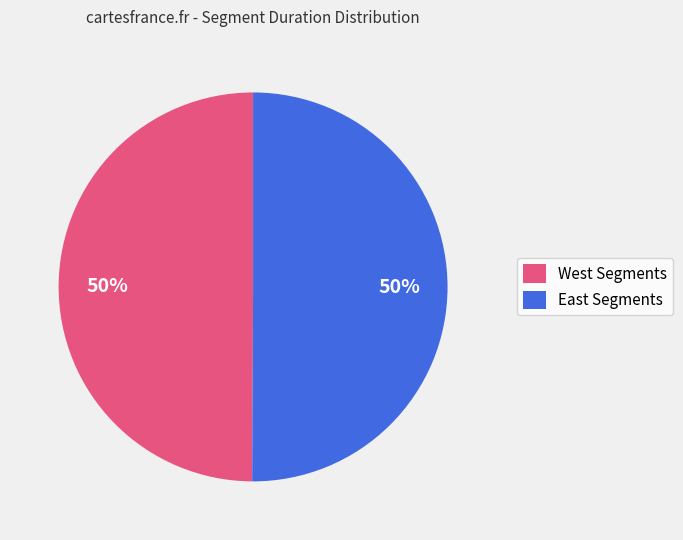

Is the sum of West Segments and East Segments greater than half?

Yes